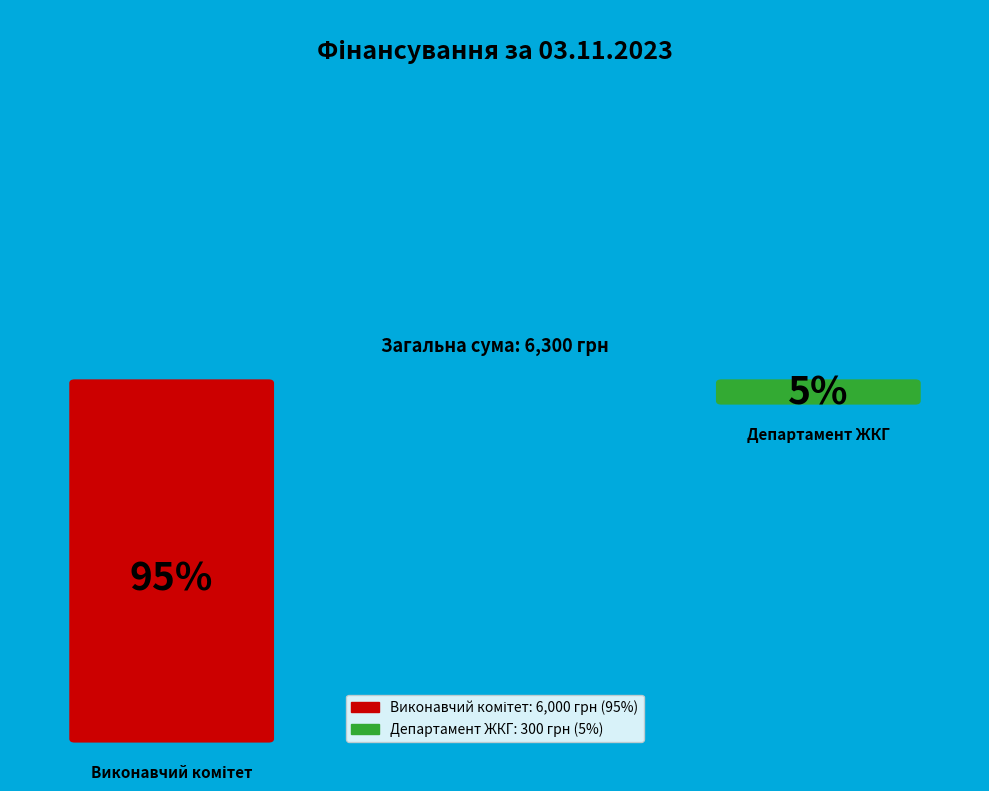

What is the change in value from Виконавчий комітет Луцької міської ради to Департамент ЖКГ Луцької міської ради?

-5700